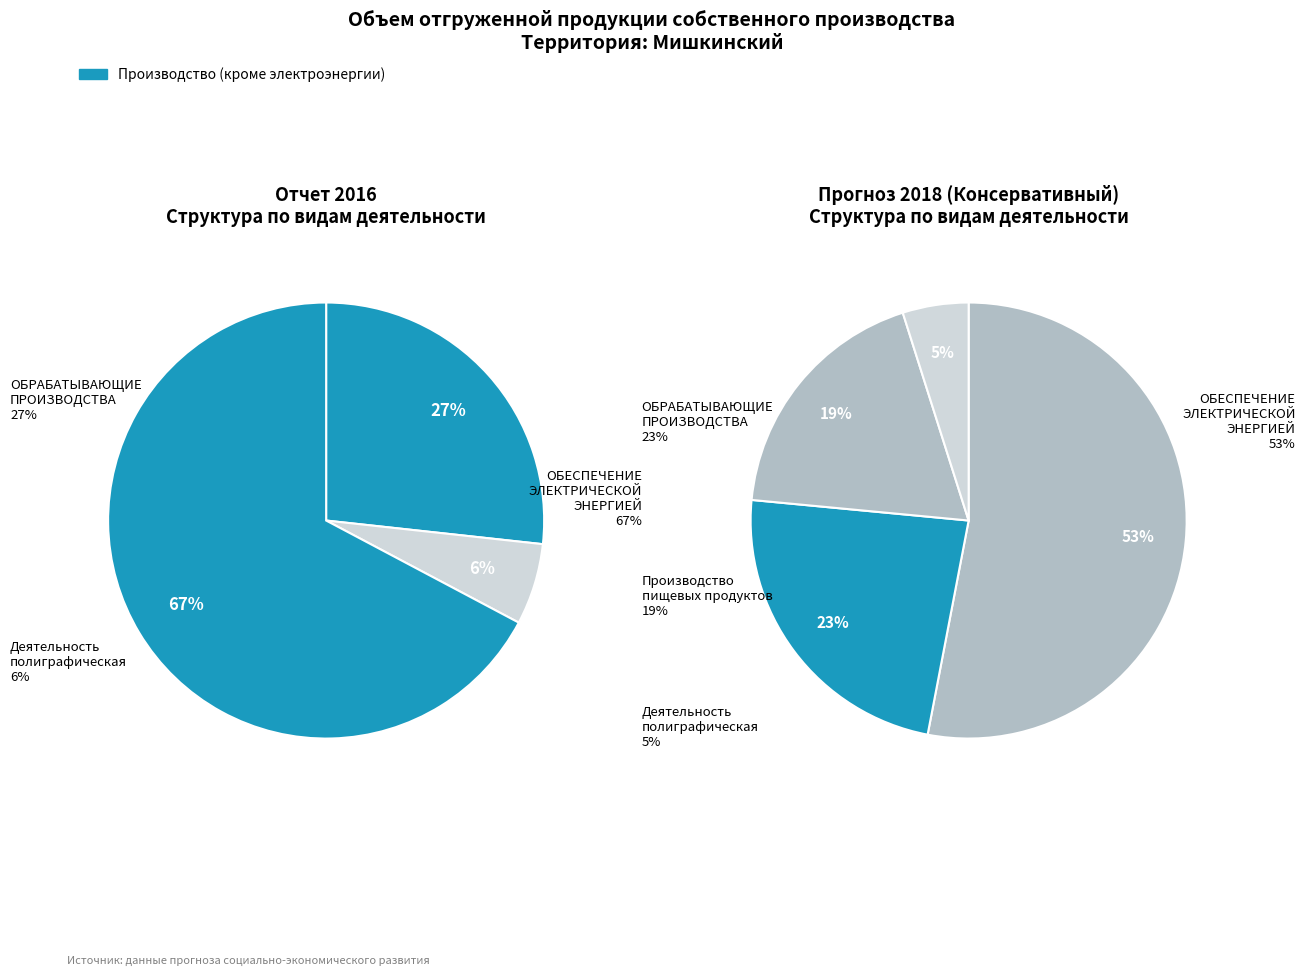

Which has a higher value, ОБРАБАТЫВАЮЩИЕ ПРОИЗВОДСТВА or Производство пищевых продуктов?

ОБРАБАТЫВАЮЩИЕ ПРОИЗВОДСТВА